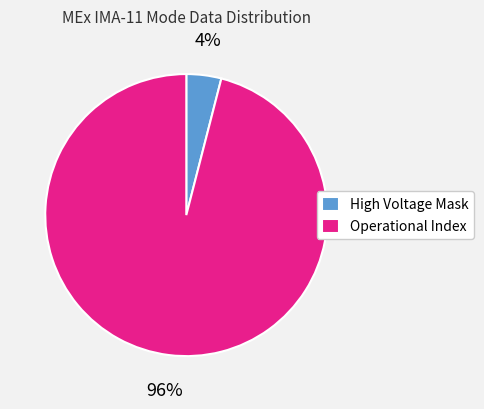

Is the sum of Operational Index and High Voltage Mask greater than half?

Yes